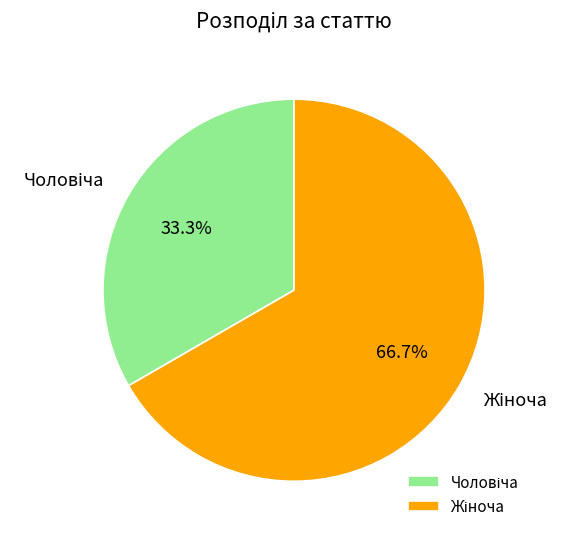

Is there any slice that represents more than half of the pie?

Yes